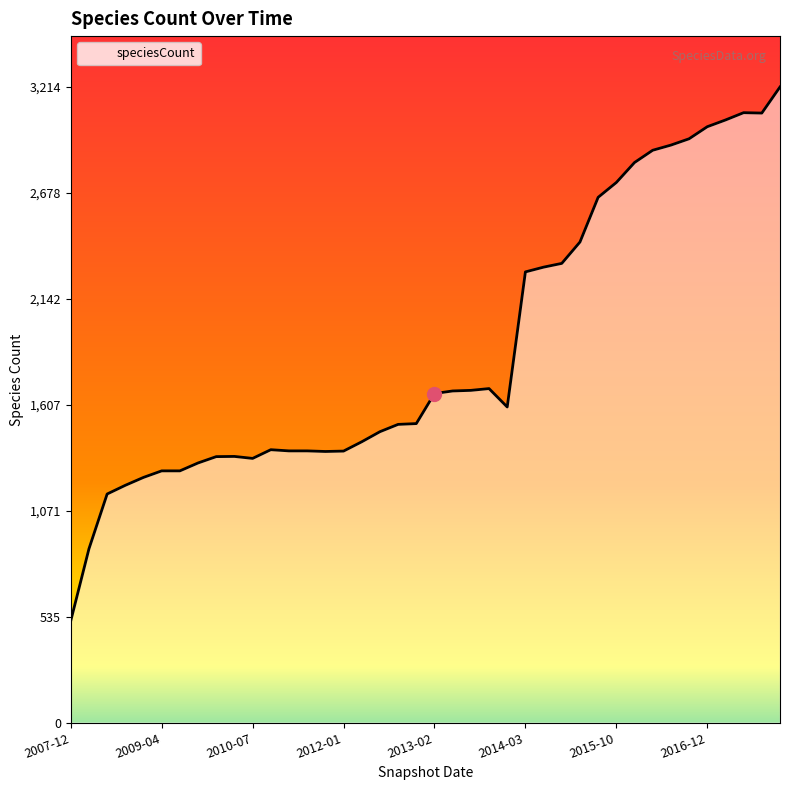

What is the difference between the maximum and minimum values?

2699